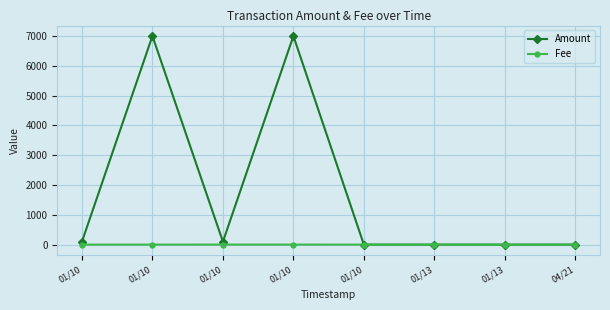

The Fee series shows 0.1 at 01/10. True or false?

True